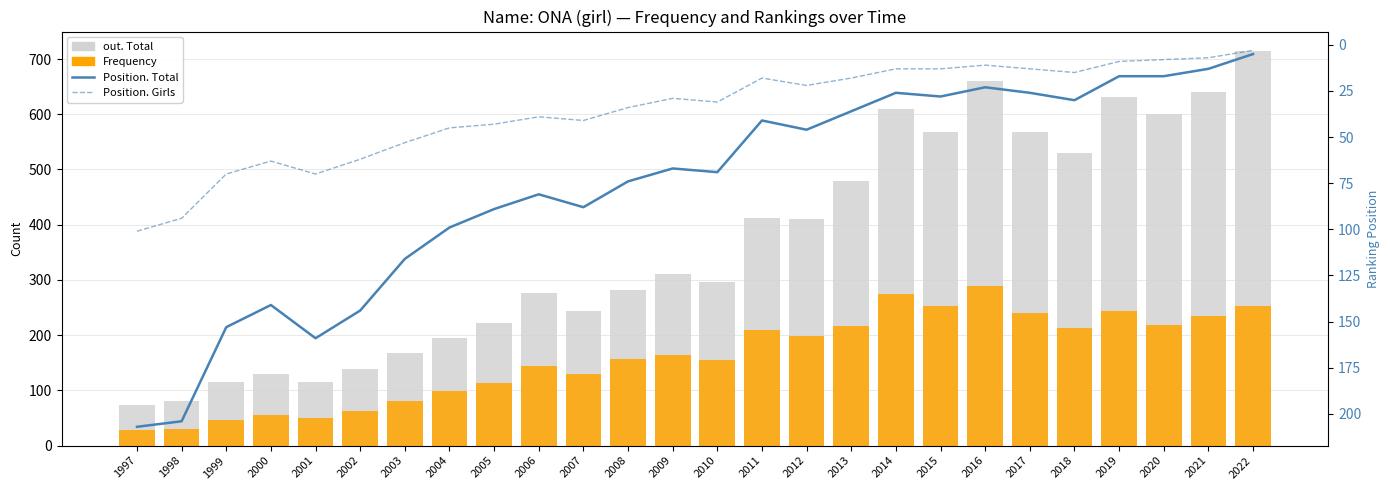

At how many categories does at least one series exceed 677?

1